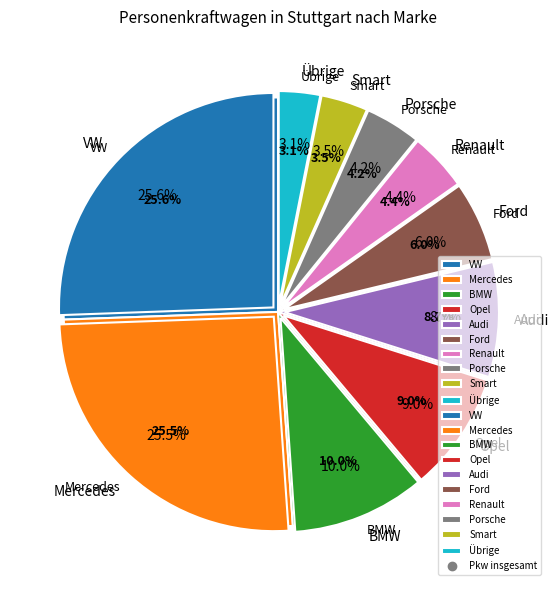

To the nearest percent, what is the average slice percentage?

10%